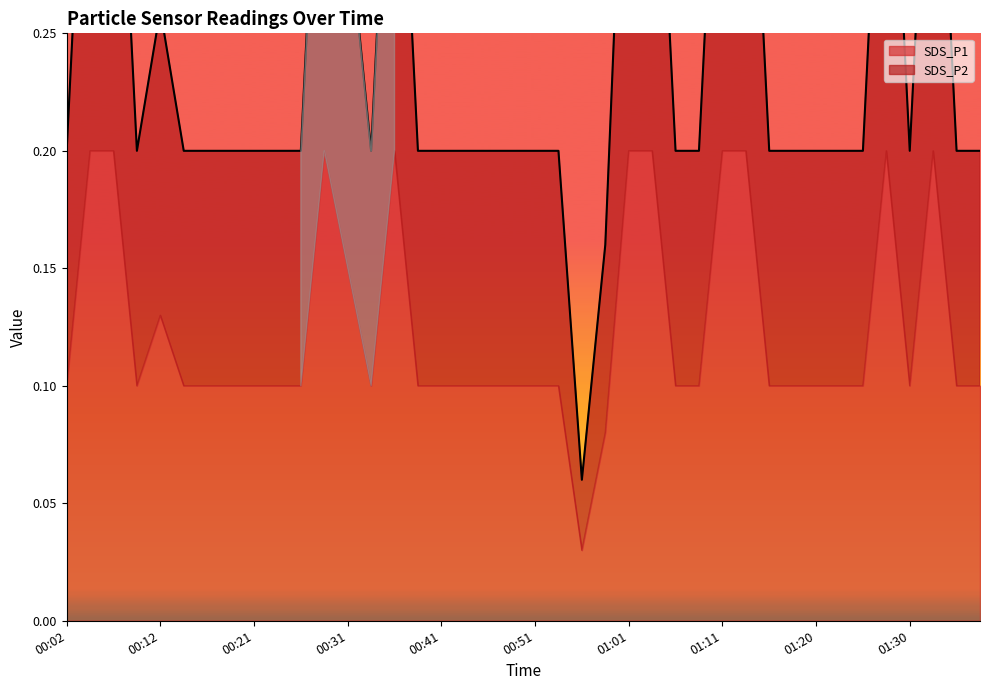

At which label is the value closest to 0?

00:56